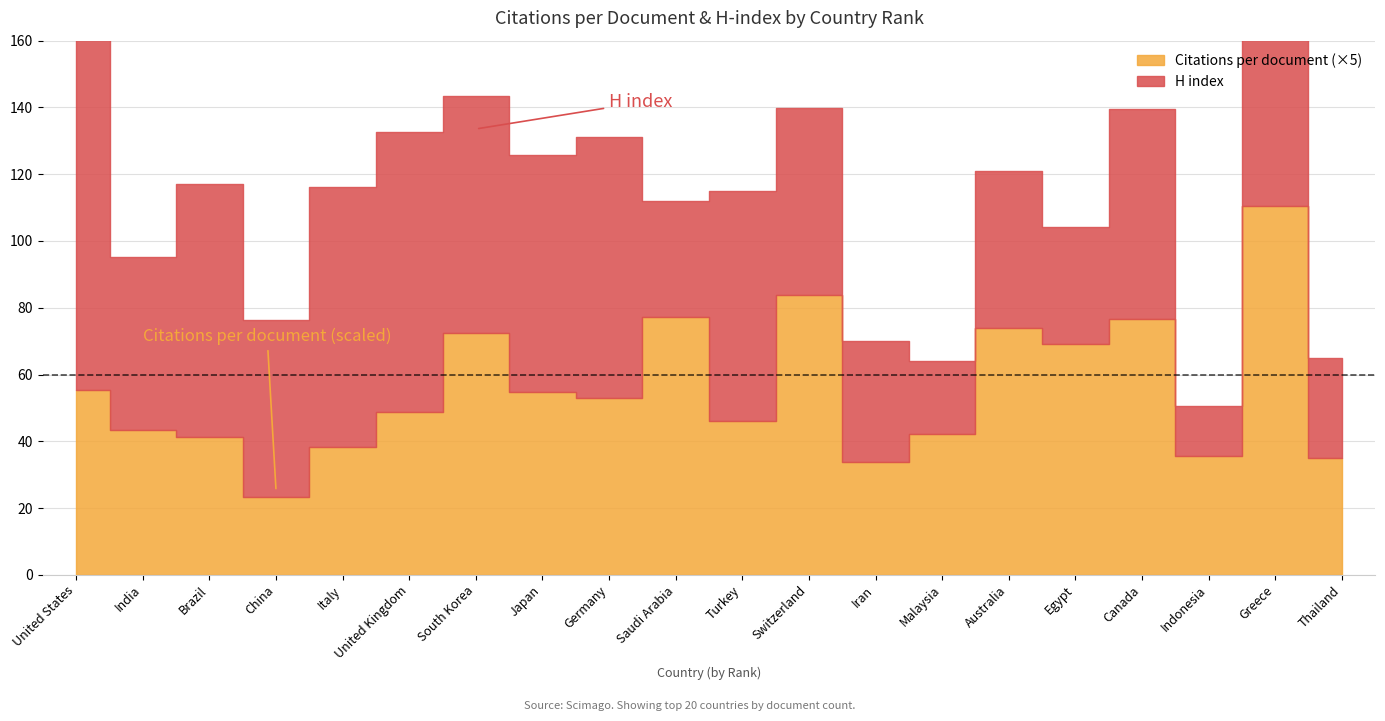

What is the value of the Citations per document point at the 18th from the left?

7.1